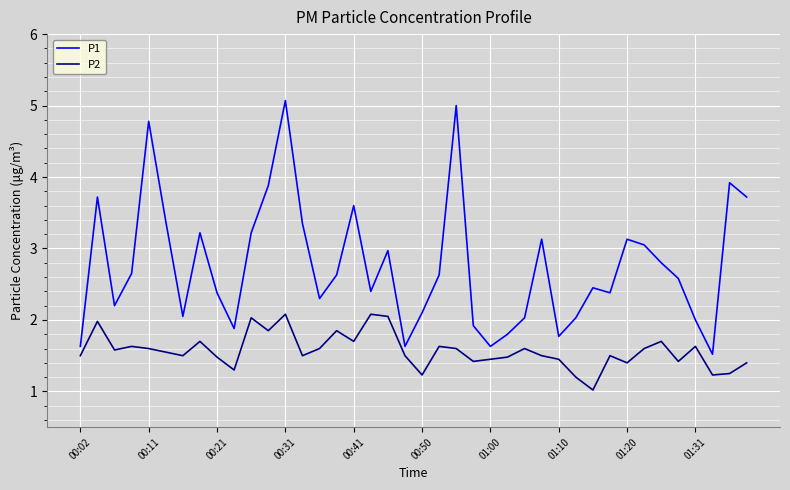

What is the greatest value displayed?

5.1